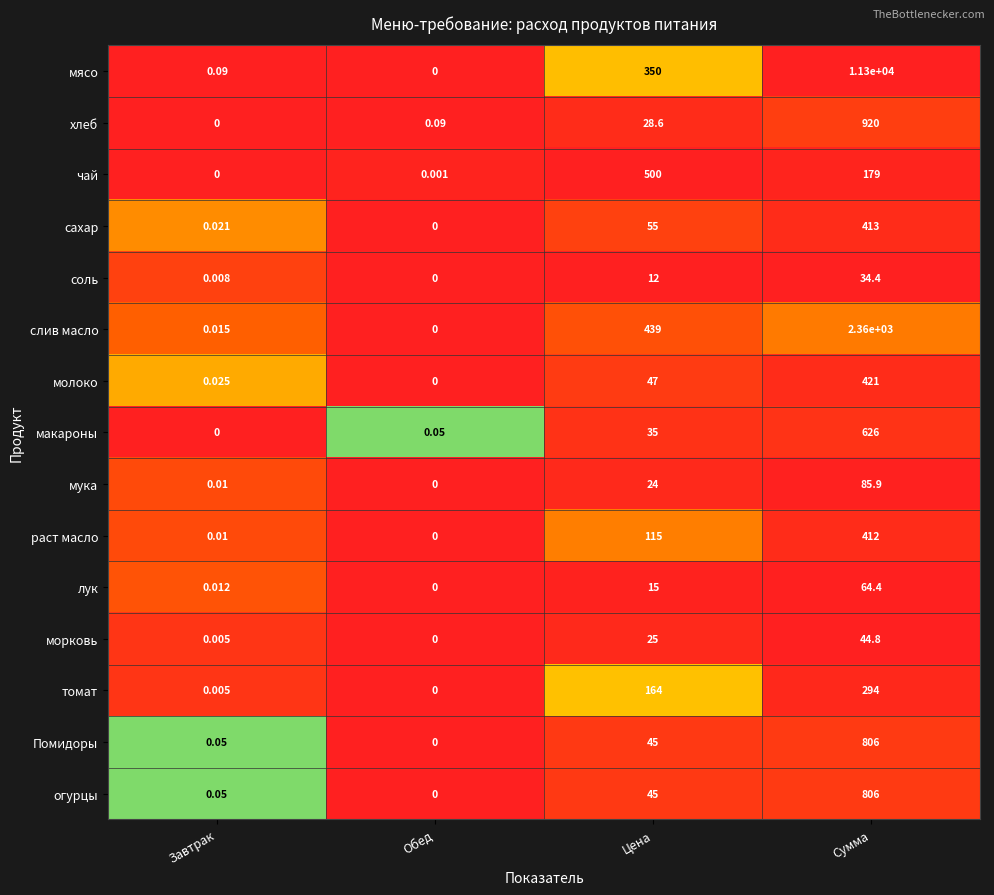

Which series has the widest spread of values?

мясо